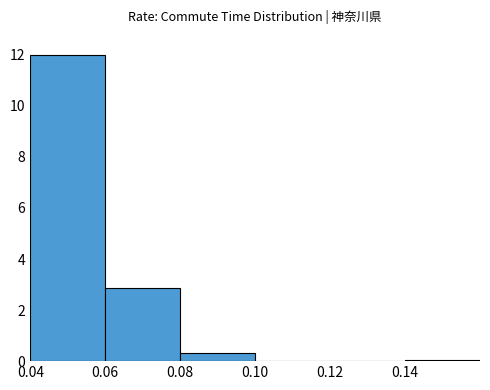

How tall is the bar that spans 0.08 to 0.10 on the x-axis? The values are not printed on the chart, so give them approximately, as read against the axis.

0.4